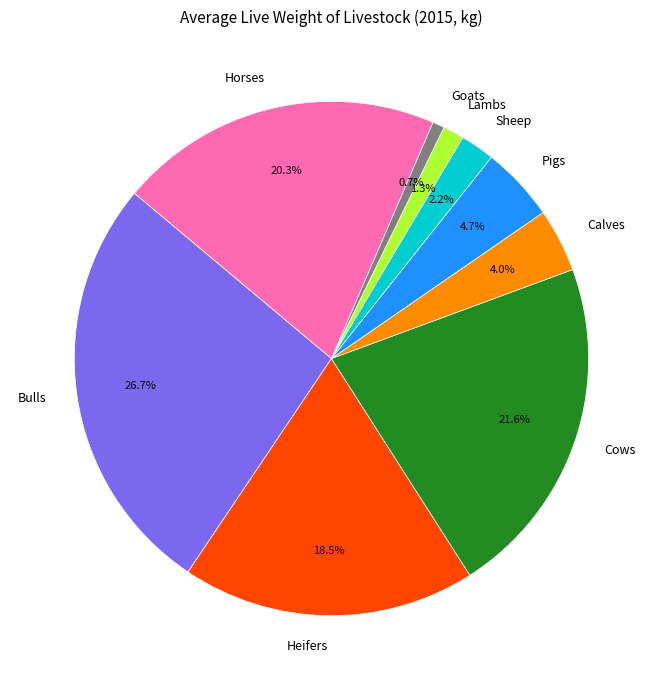

To the nearest percent, what is the average slice percentage?

11%